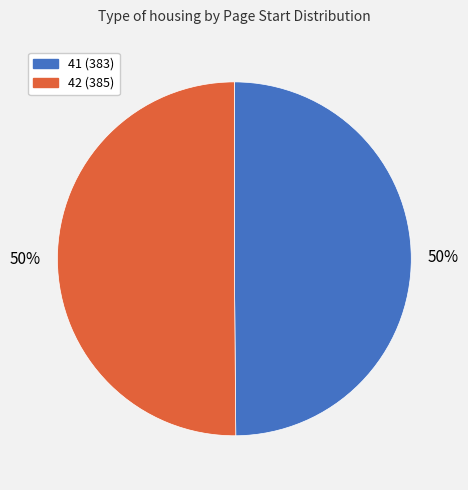

What is the ratio of the value at 42 to the value at 41?

1.0